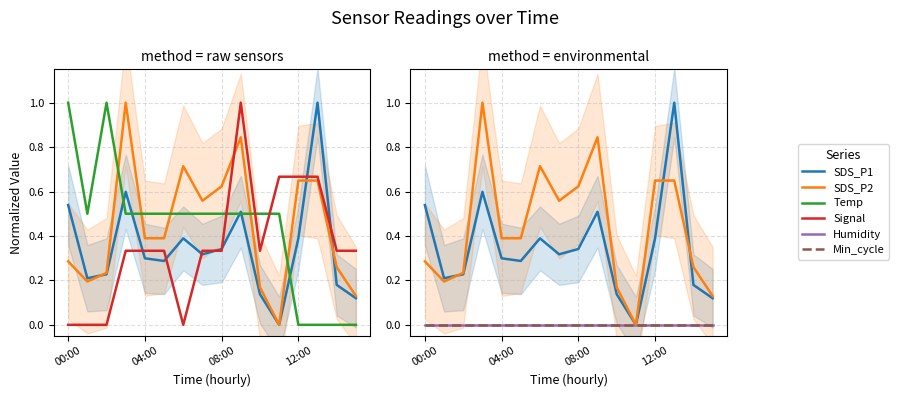

How many interior local valleys does the Temp series have?

1